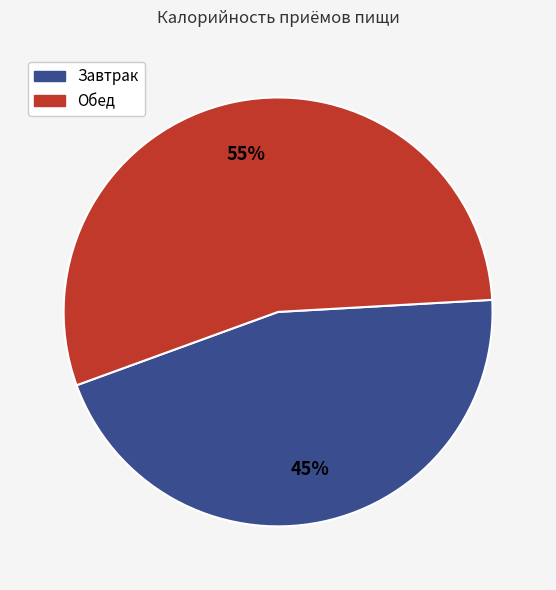

What percentage is the Завтрак slice, to the nearest percent?

45%